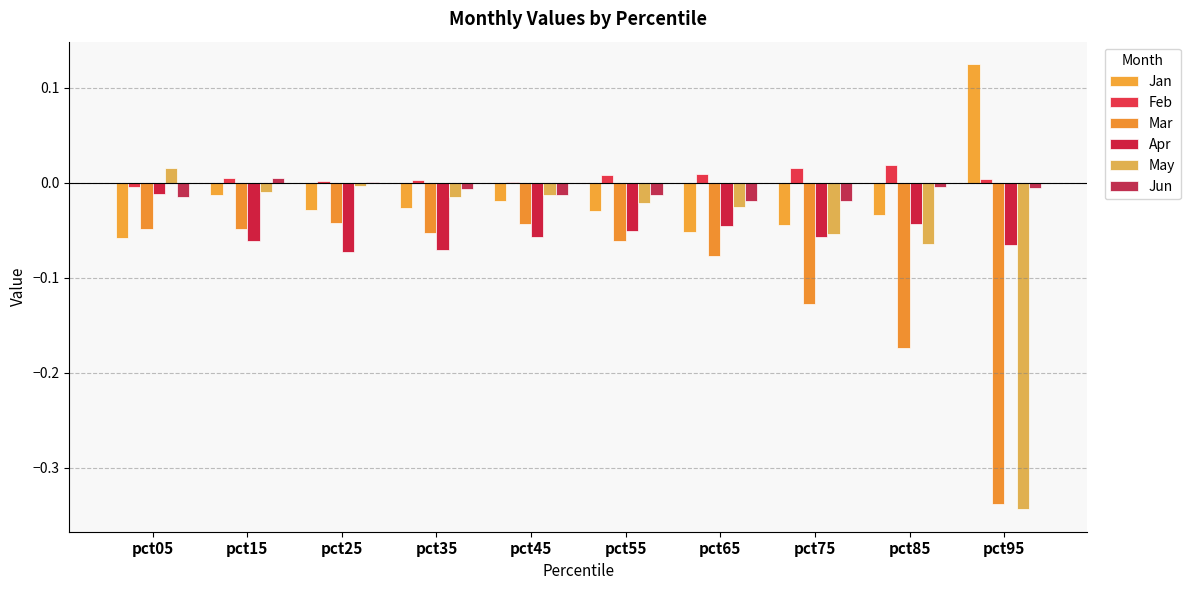

Reading right to left, extract all data points from this chart.

Jan: 0.1	-0.0	-0.0	-0.1	-0.0	-0.0	-0.0	-0.0	-0.0	-0.1
Feb: 0.0	0.0	0.0	0.0	0.0	0.0	0.0	0.0	0.0	-0.0
Mar: -0.3	-0.2	-0.1	-0.1	-0.1	-0.0	-0.1	-0.0	-0.0	-0.0
Apr: -0.1	-0.0	-0.1	-0.0	-0.1	-0.1	-0.1	-0.1	-0.1	-0.0
May: -0.3	-0.1	-0.1	-0.0	-0.0	-0.0	-0.0	-0.0	-0.0	0.0
Jun: -0.0	-0.0	-0.0	-0.0	-0.0	-0.0	-0.0	0.0	0.0	-0.0